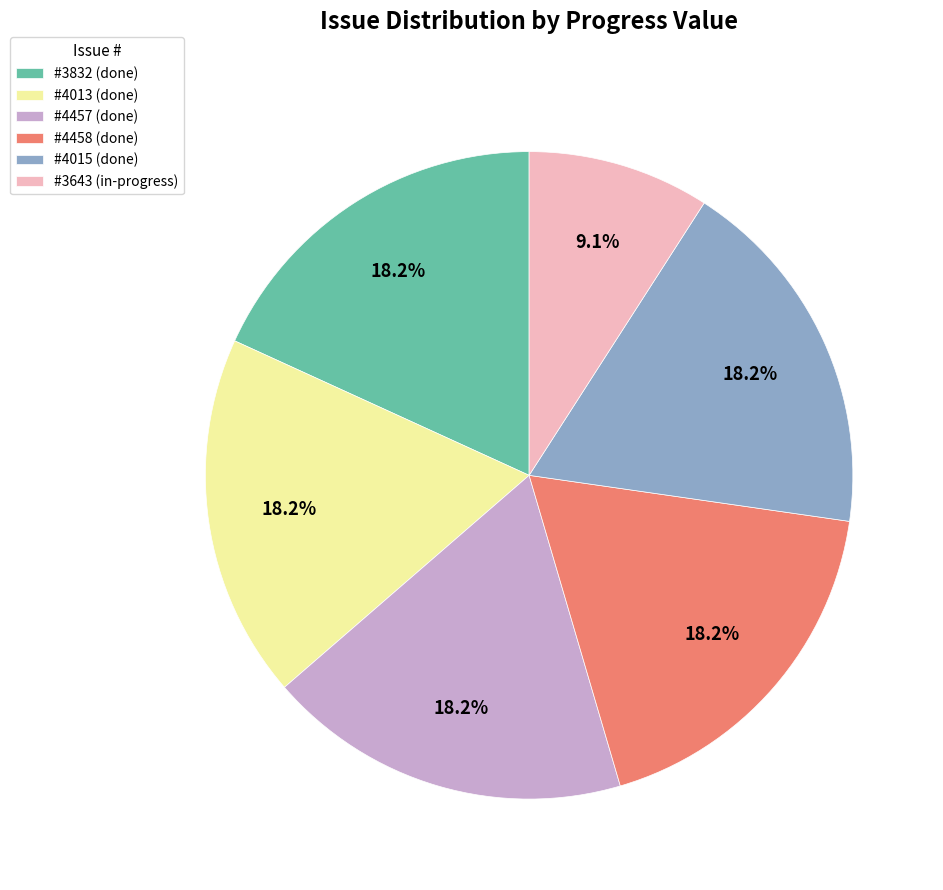

Approximately how many times larger is the value at #4013 (done) compared to #4015 (done)?

1.0